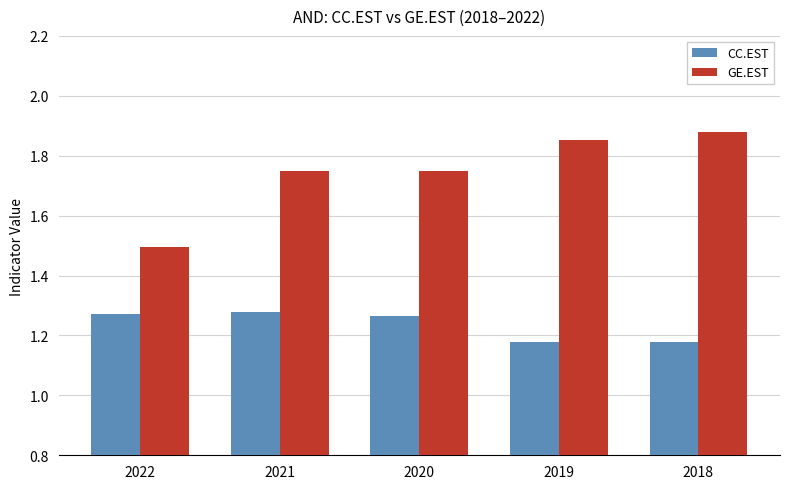

Where is GE.EST nearest to the value 1?

2022